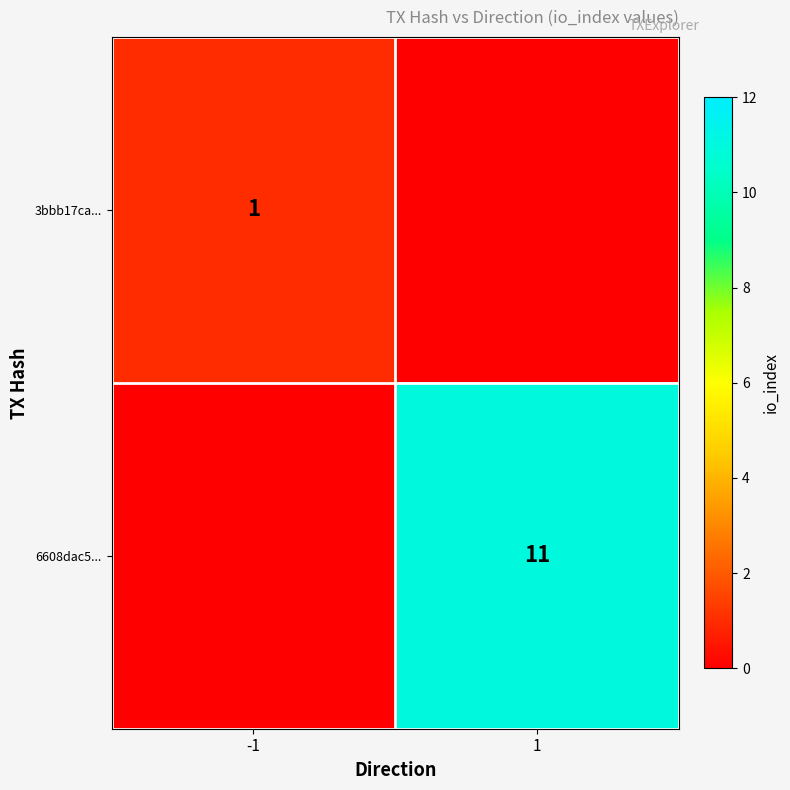

The 6608dac5... series shows 19 at 1. True or false?

False